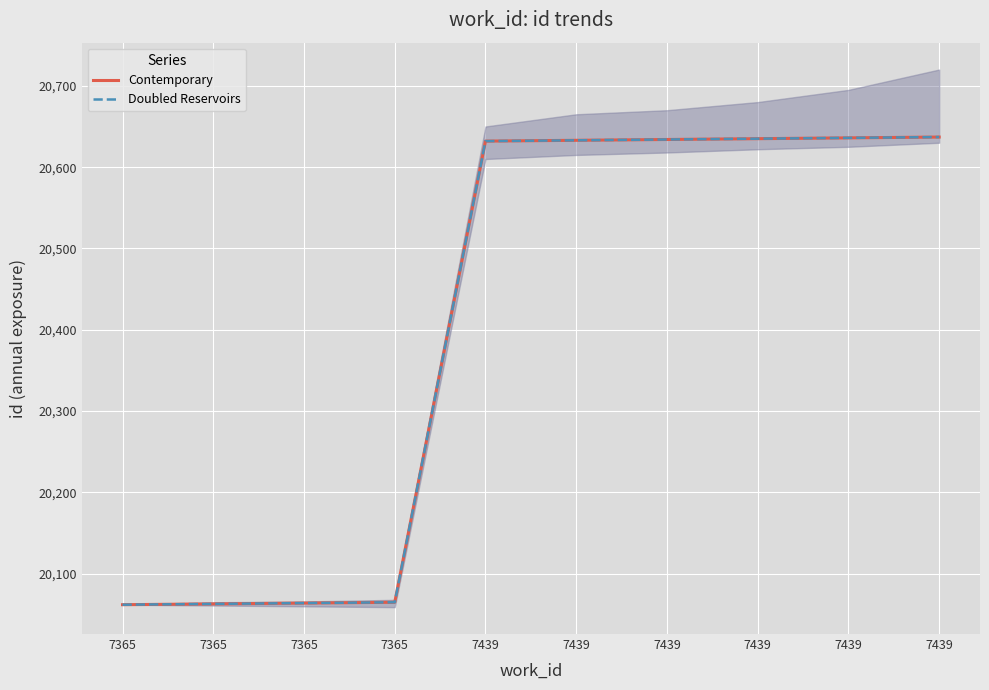

Is the value of Contemporary at 7365 greater than the value of Doubled Reservoirs at 7439?

No